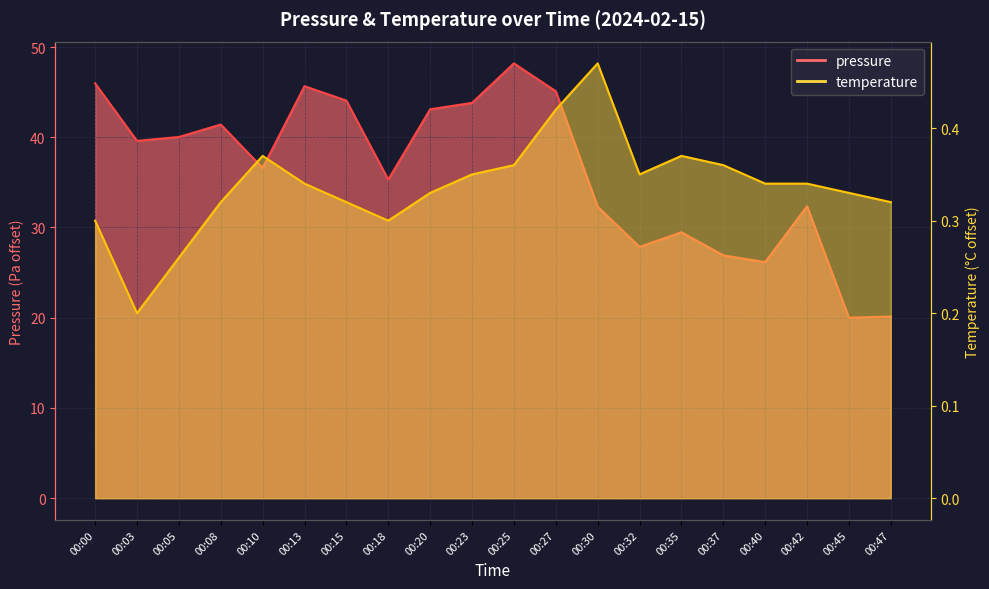

True or false: pressure has a value of 19.1 at 00:00.

False